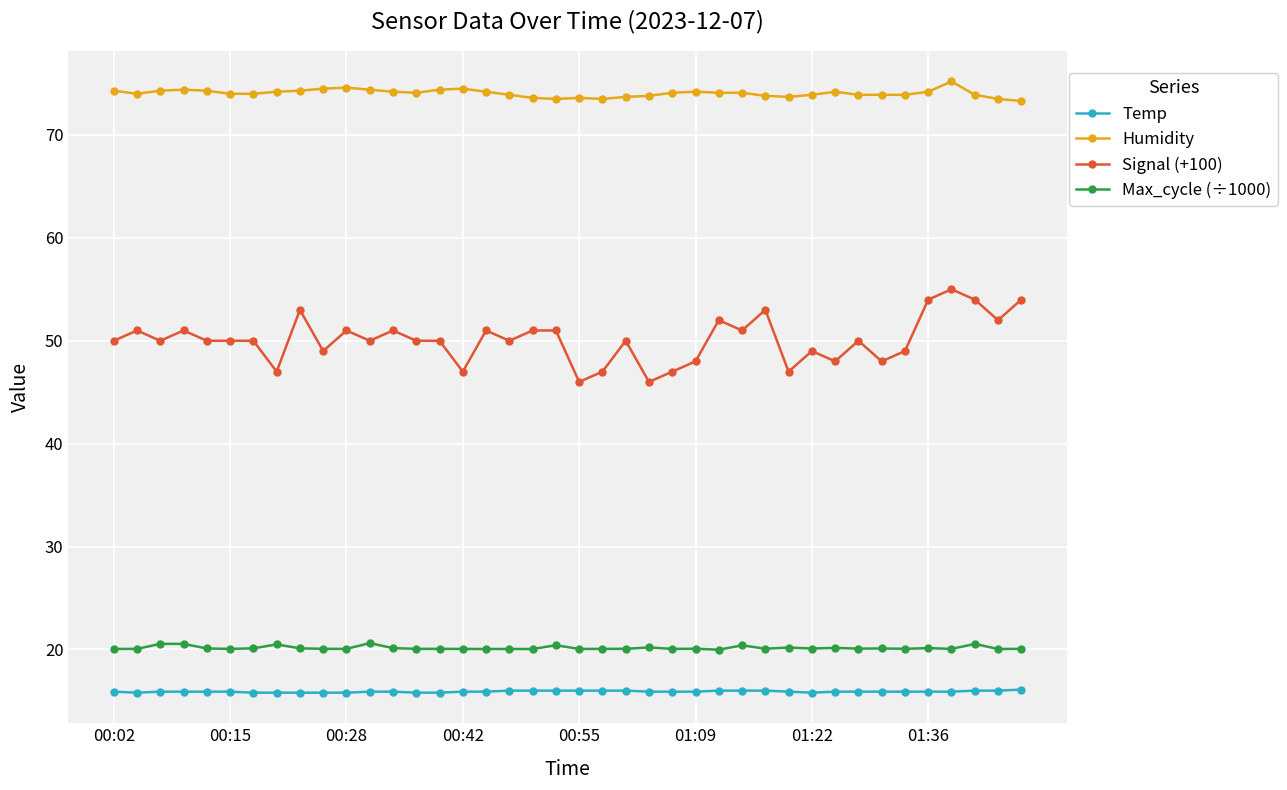

What are all the series names shown in the legend?

Temp, Humidity, Signal (+100), Max_cycle (÷1000)